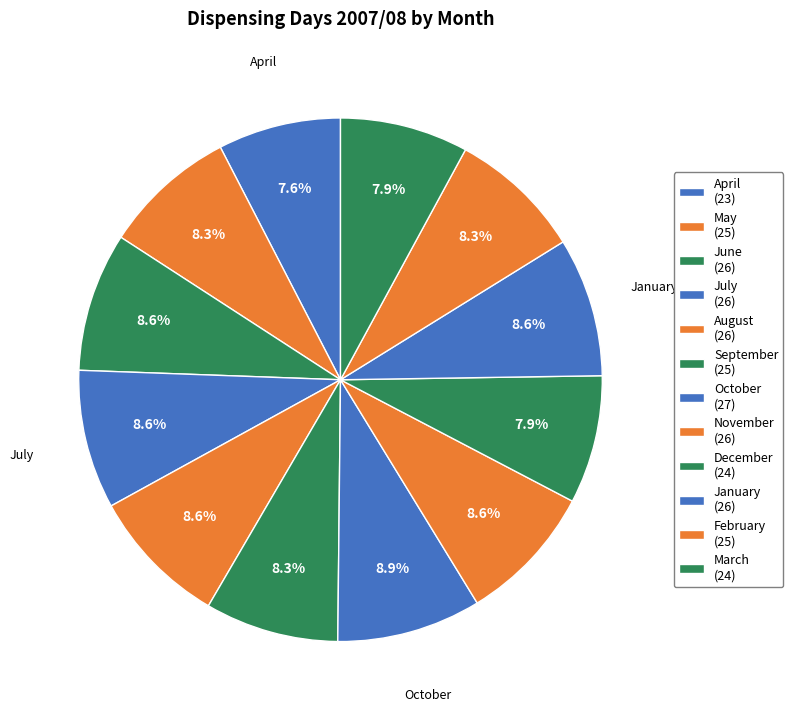

Does July account for over 50% of the chart?

No